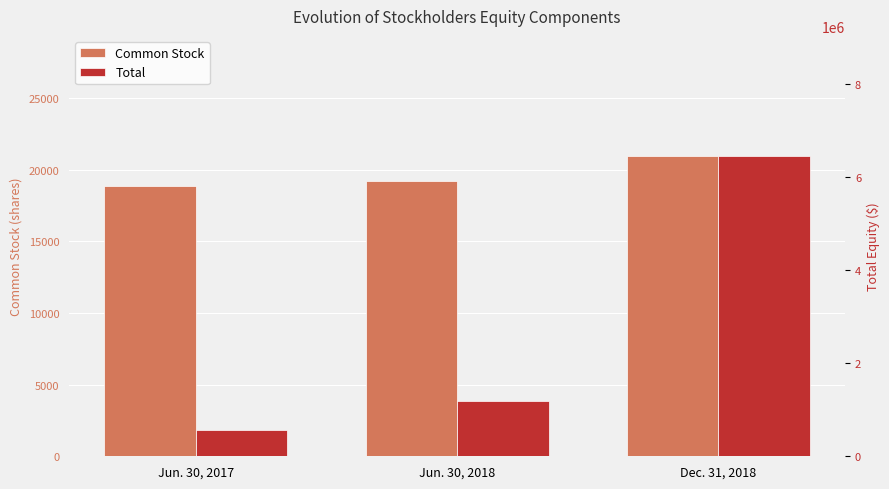

What is the total value across all series at Jun. 30, 2017?

577504